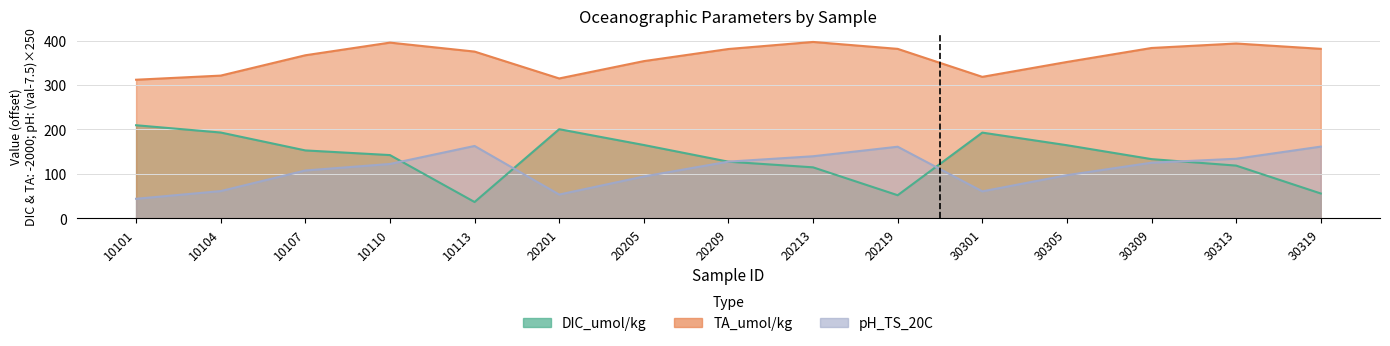

List the series in order of their peak value, lowest first.

pH_TS_20C, DIC_umol/kg, TA_umol/kg